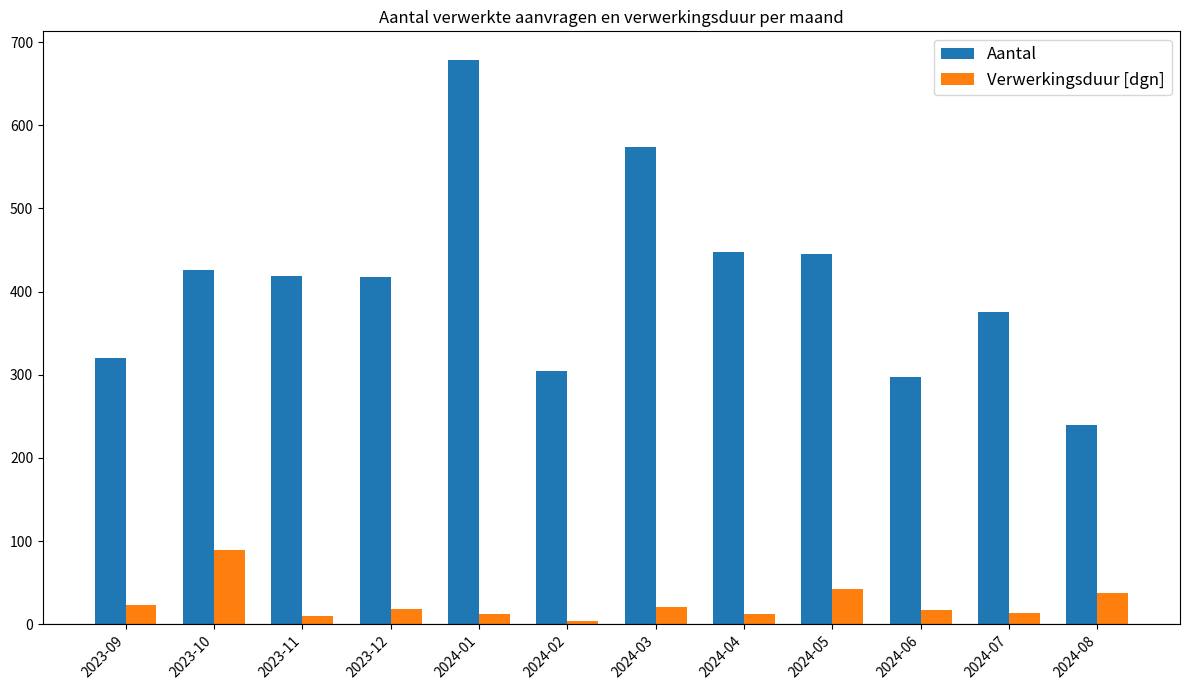

What is the label of the 11th bar from the right?

2023-10